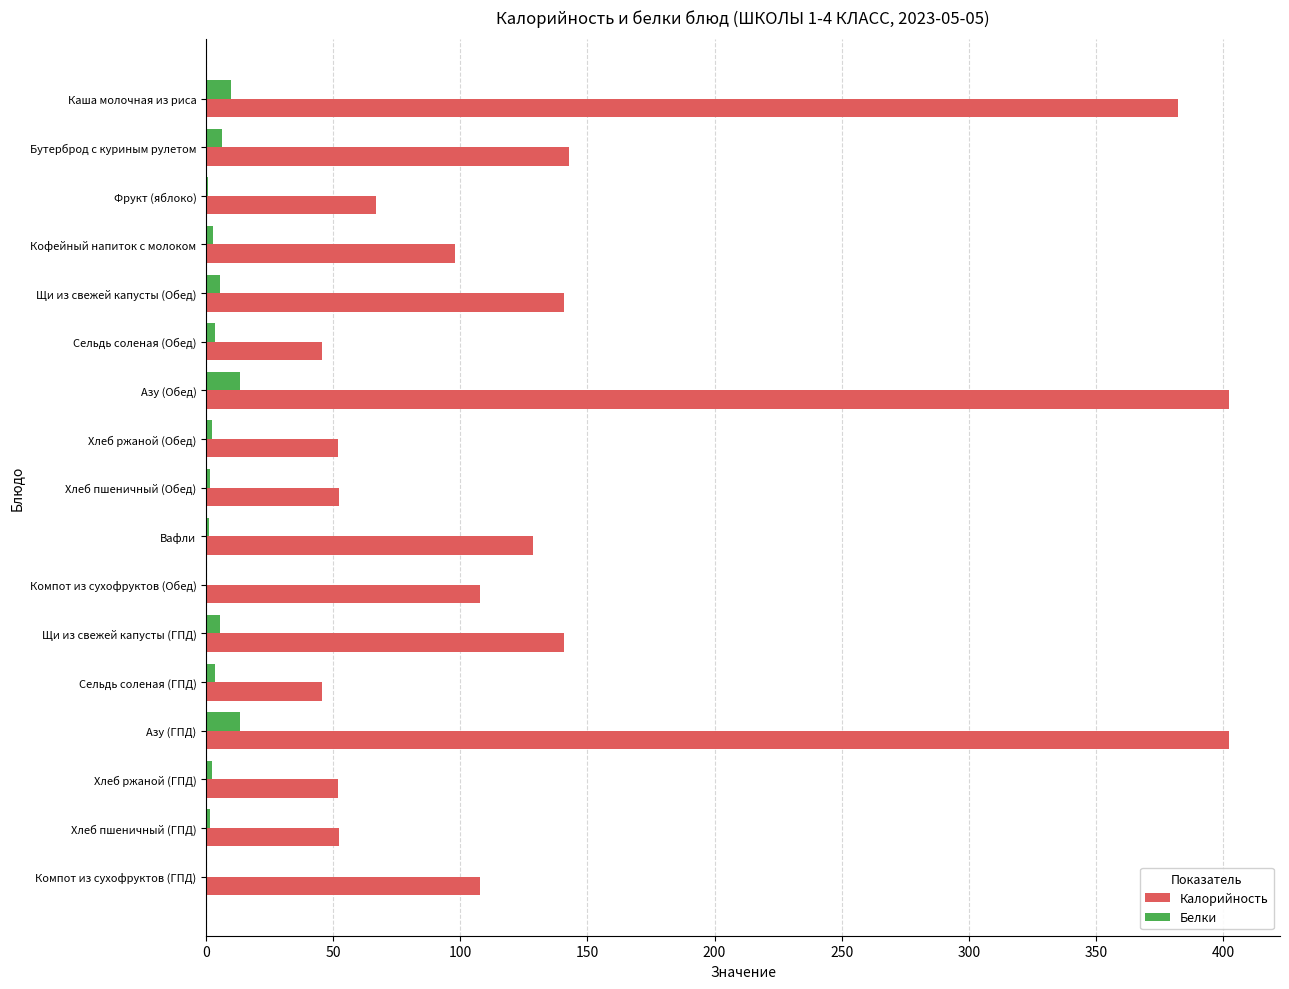

How many series are shown in this chart?

2